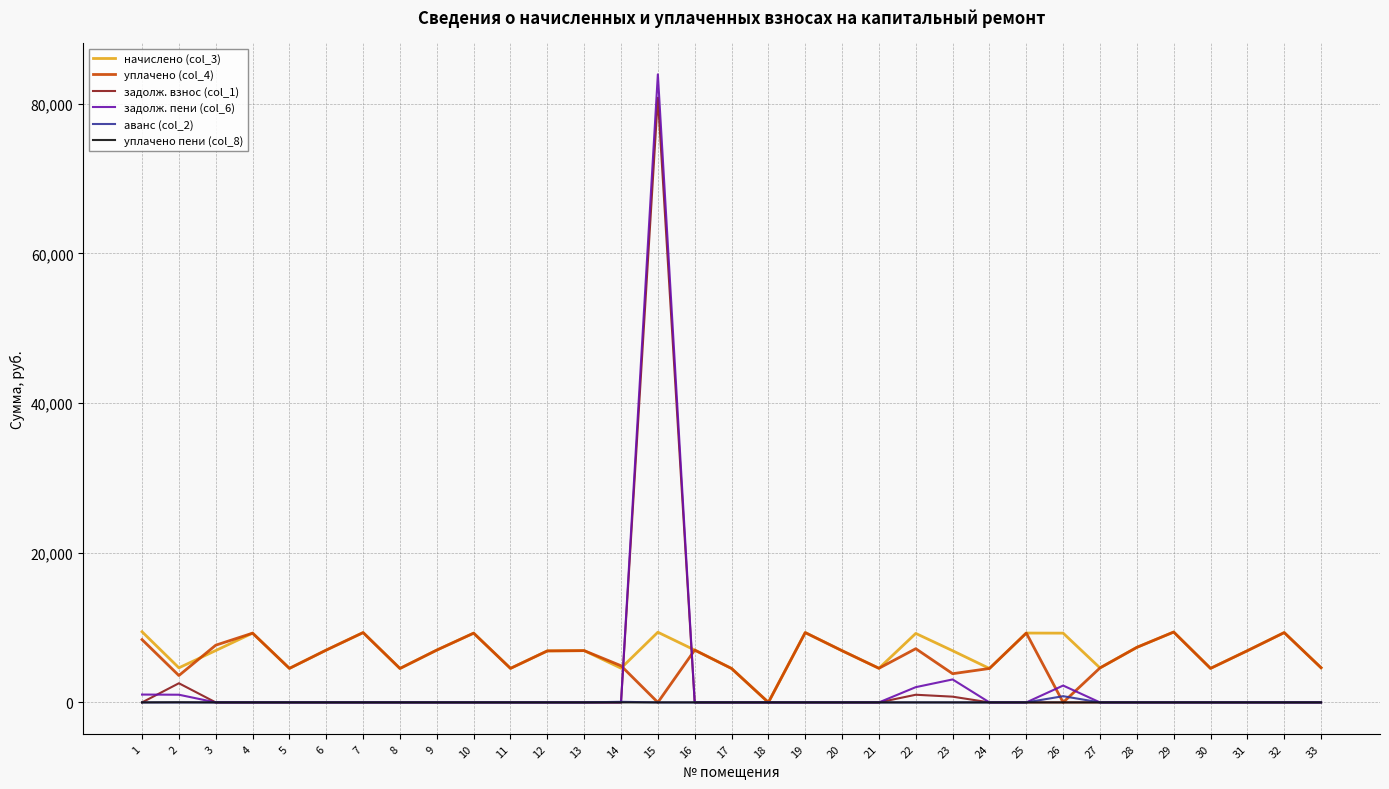

What is the sum of all задолж. пени (col_6) values?

93347.0